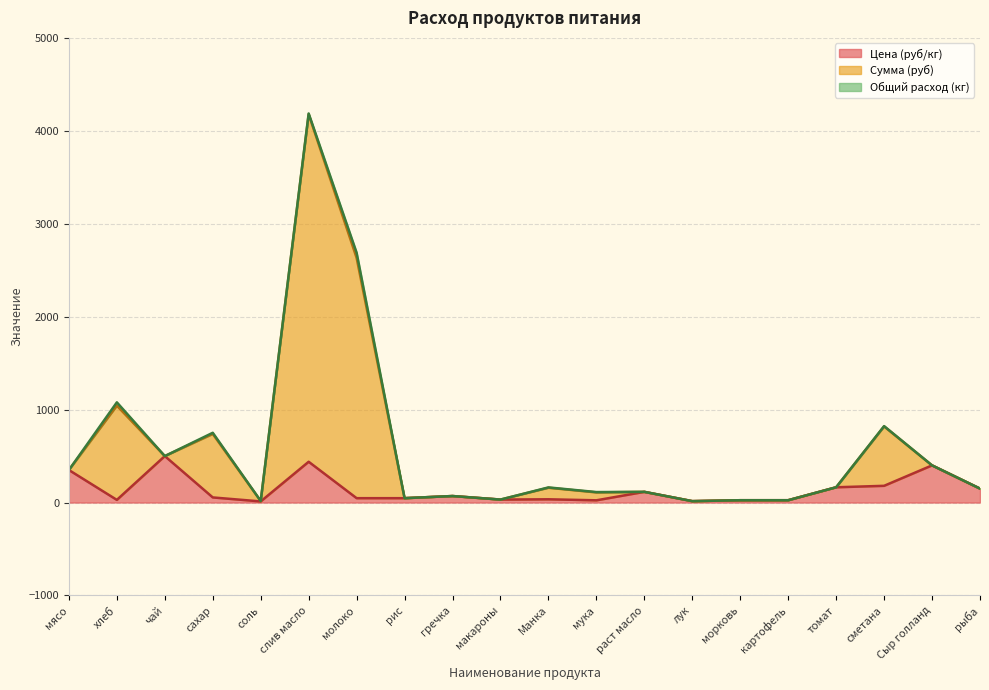

At which category is the sum across all series the highest?

слив масло